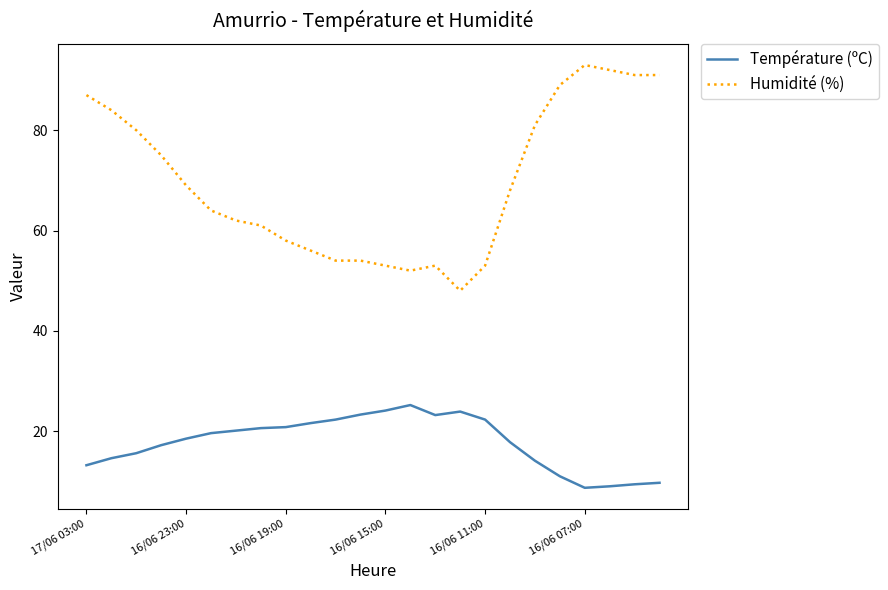

Which series has the largest range (max minus min)?

Humidité (%)